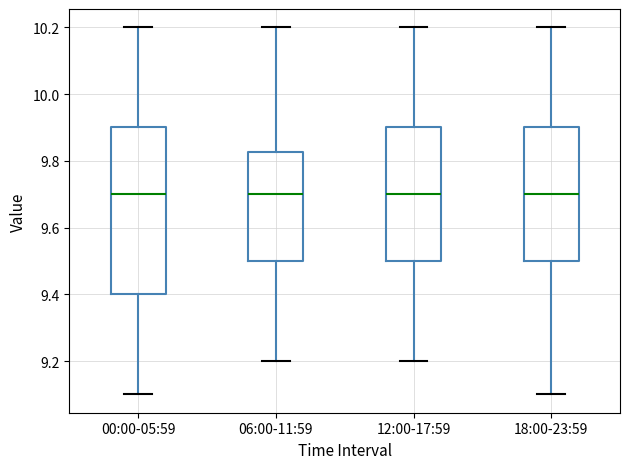

Reading left to right, transcribe this box plot: for each box, give where its median line is, the range the box spans, and where its two whiskers end, as read against the y-axis. The values are not printed on the chart, so give them approximately, as read against the axis.

00:00-05:59: median 9.70, box 9.40 to 9.90, whiskers 9.10 to 10.20
06:00-11:59: median 9.70, box 9.50 to 9.82, whiskers 9.20 to 10.20
12:00-17:59: median 9.70, box 9.50 to 9.90, whiskers 9.20 to 10.20
18:00-23:59: median 9.70, box 9.50 to 9.90, whiskers 9.10 to 10.20